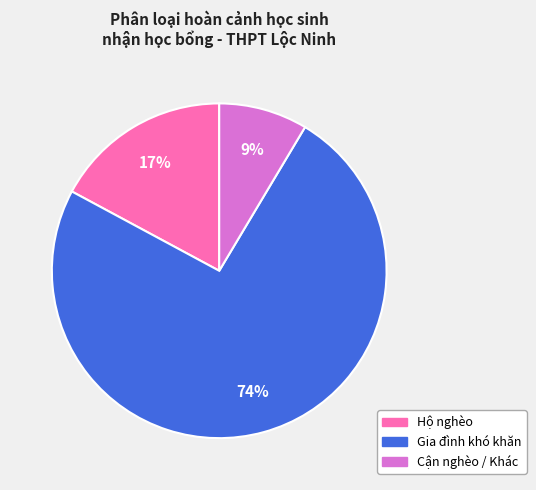

To the nearest percent, what is the average slice percentage?

33%